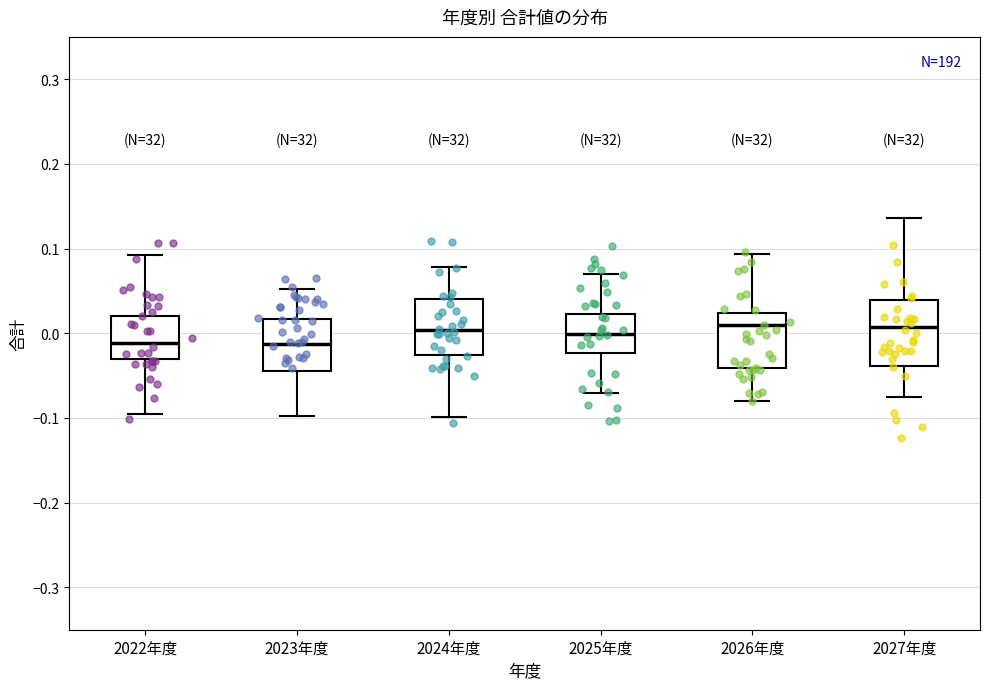

Where does the upper whisker of the box for 2026年度 end on the y-axis? The values are not printed on the chart, so give them approximately, as read against the axis.

0.09